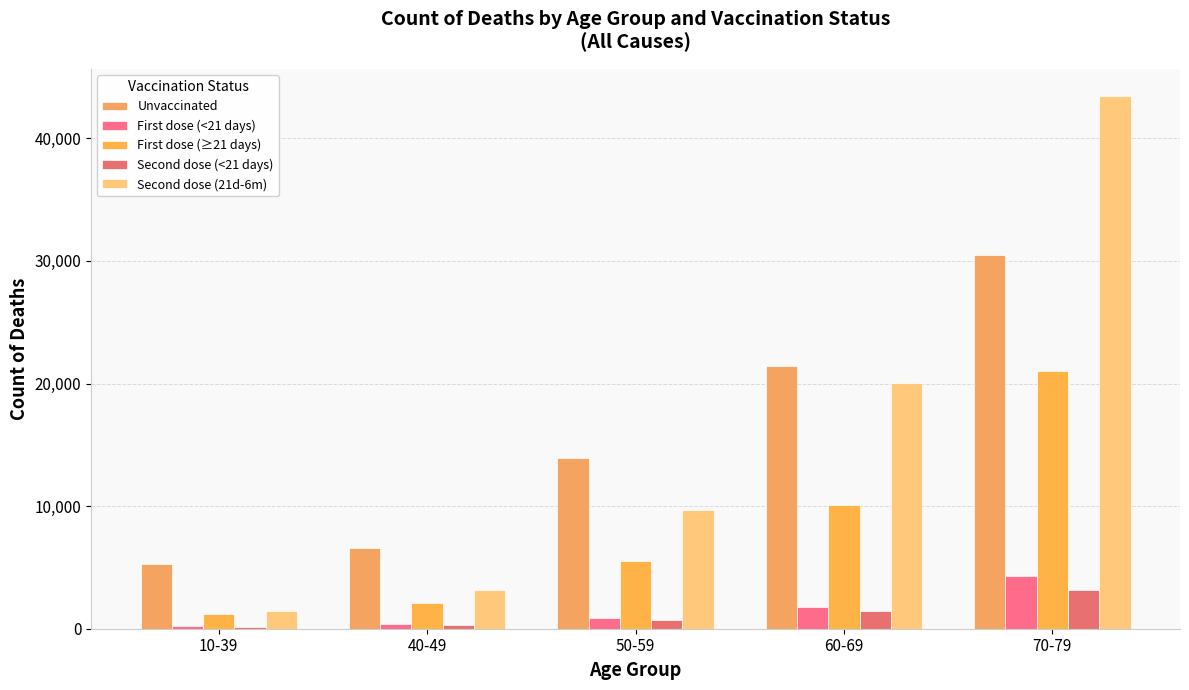

Between 10-39 and 70-79, which is larger?

70-79